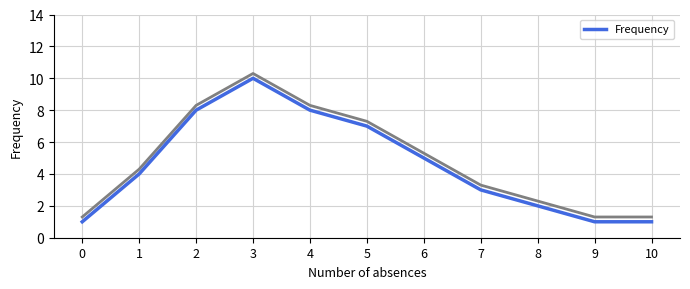

List the labels in order of value, smallest first.

0, 9, 10, 8, 7, 1, 6, 5, 2, 4, 3